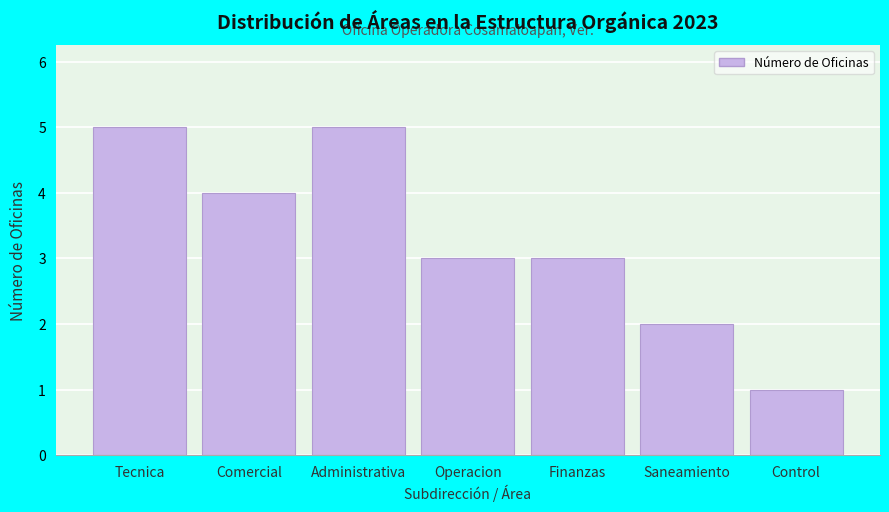

Reading right to left, extract all data points from this chart.

Control=1	Saneamiento=2	Finanzas=3	Operacion=3	Administrativa=5	Comercial=4	Tecnica=5